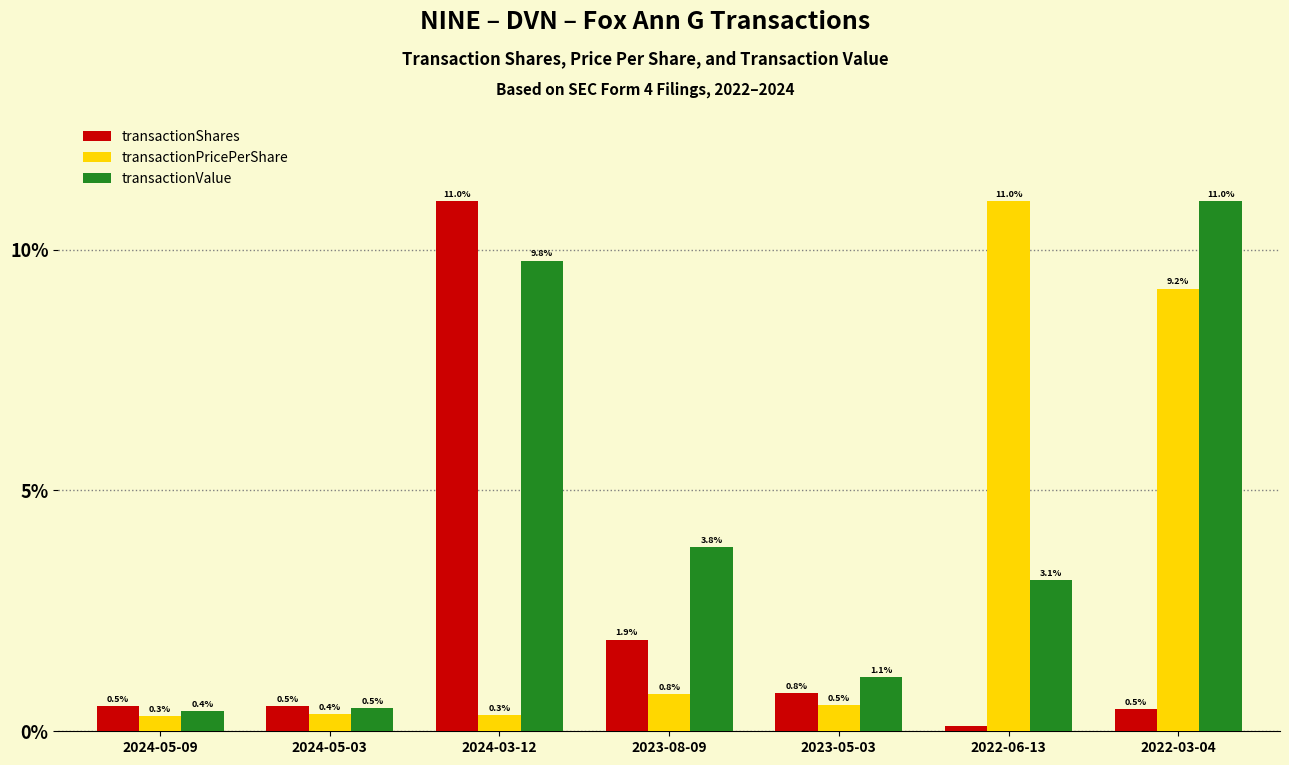

What is the total value across all series at 2023-05-03?

2.5